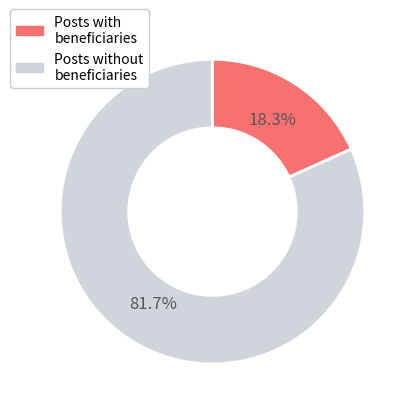

Which category has the biggest portion of the pie?

Posts without beneficiaries